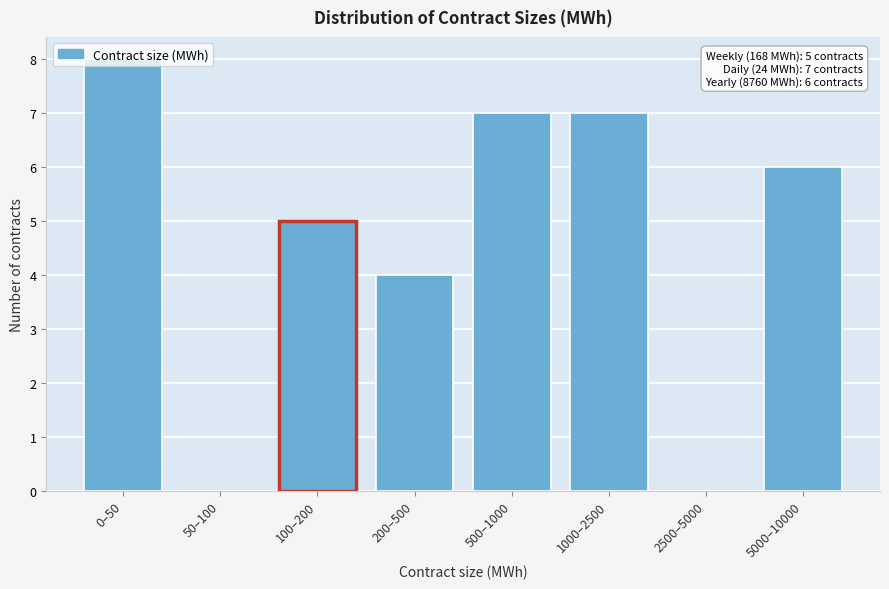

What is the sum of all values?

37